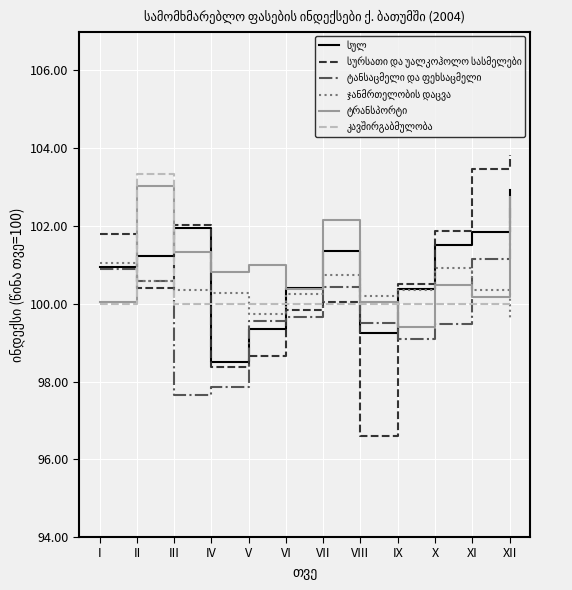

What is the total value across all series at XII?

611.6